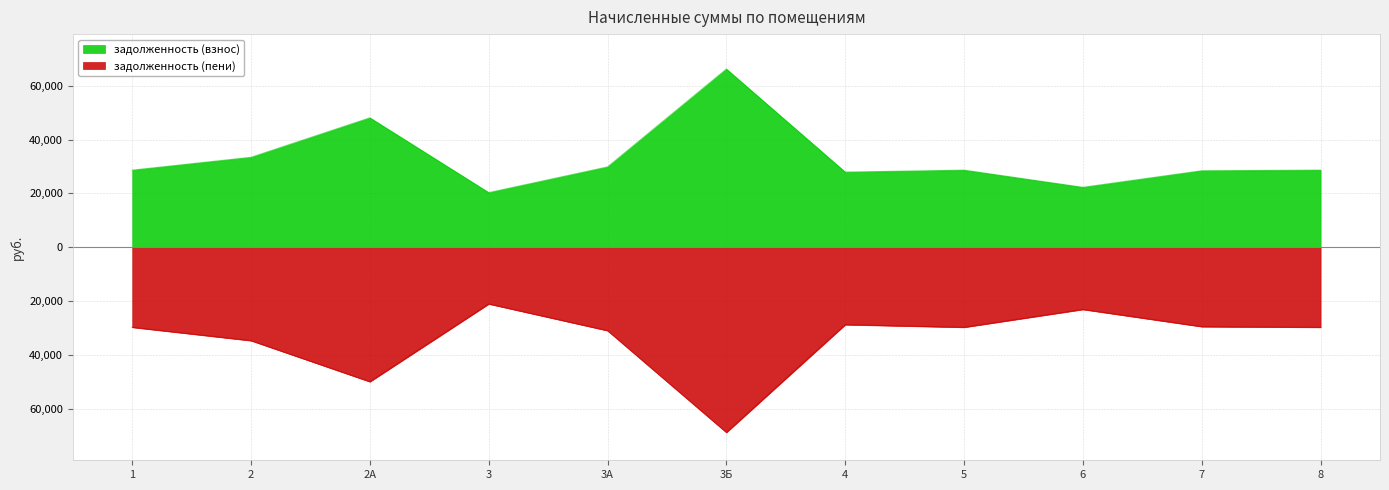

List the series in order of their peak value, highest first.

задолженность (взнос), задолженность (пени)